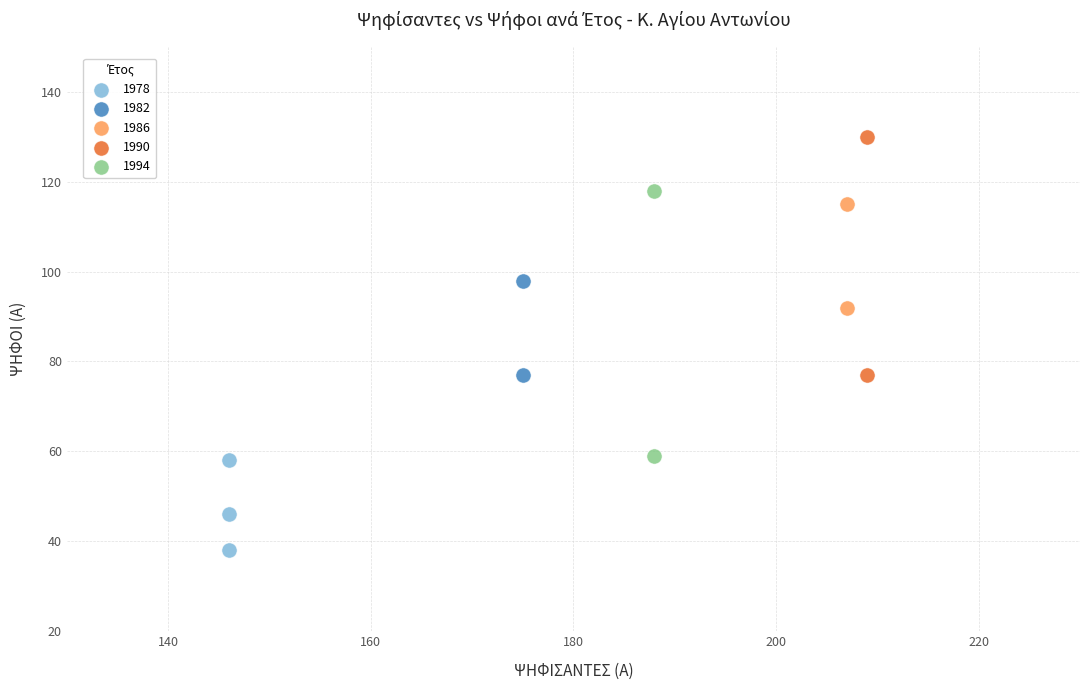

What are all the series names shown in the legend?

1978, 1982, 1986, 1990, 1994